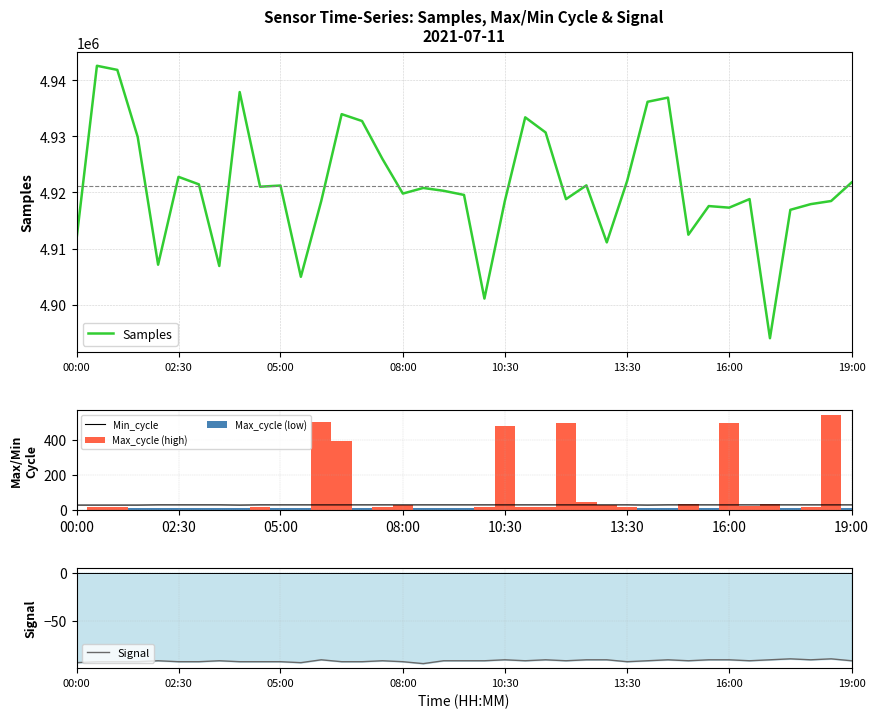

What is the difference between the maximum and minimum values in the Signal series?

5